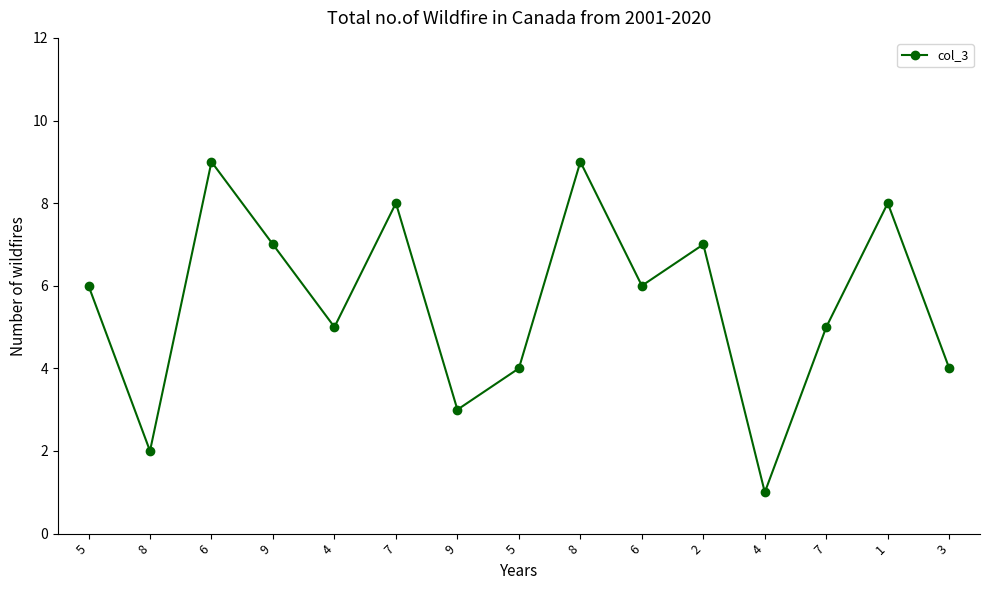

List the labels in order of value, largest first.

6, 8, 7, 1, 9, 2, 5, 6, 4, 7, 5, 3, 9, 8, 4